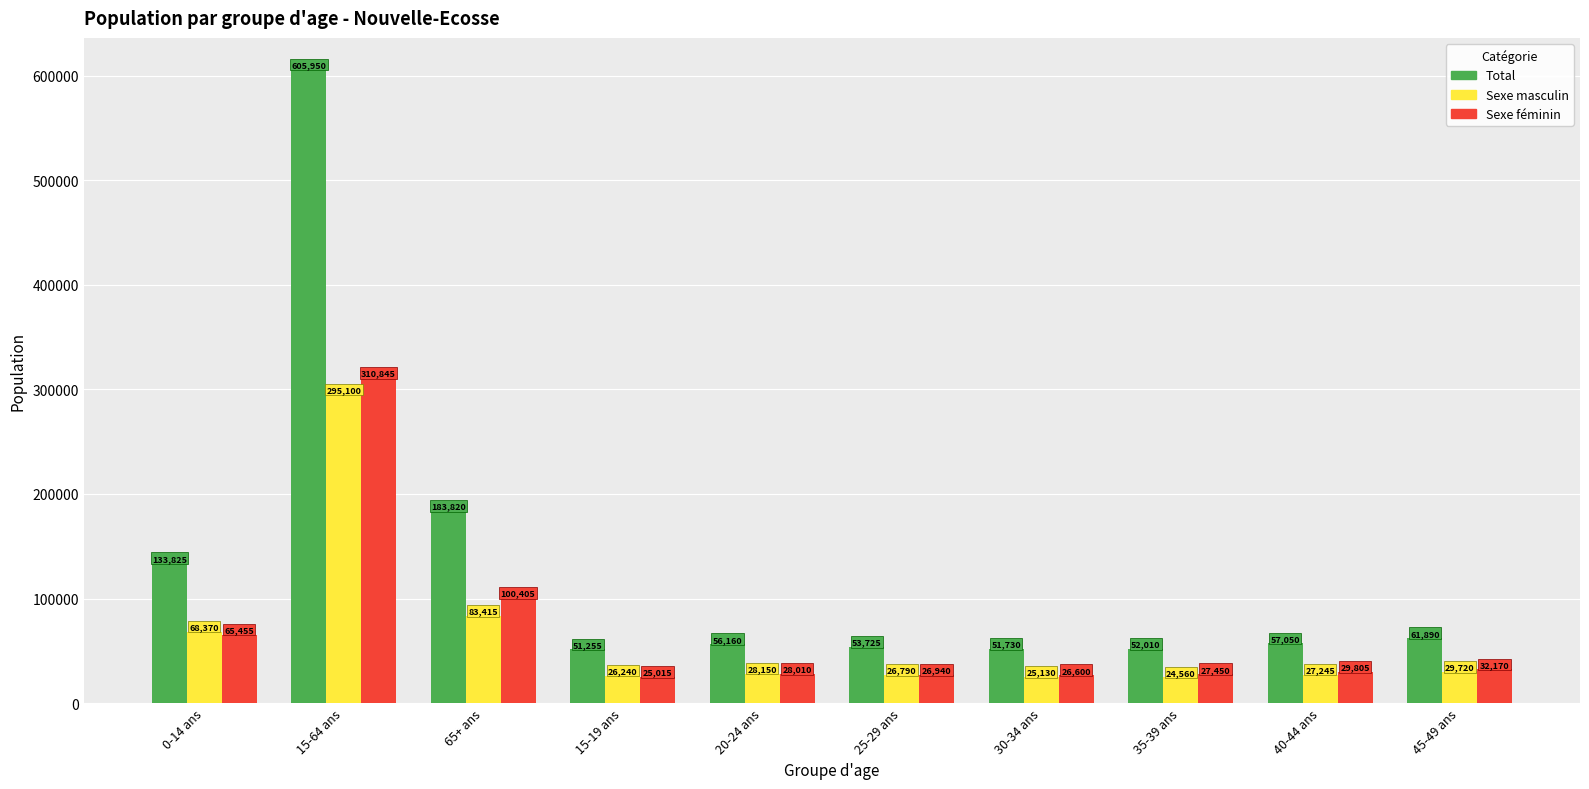

The value of Sexe féminin at 40-44 ans is 49695. True or false?

False